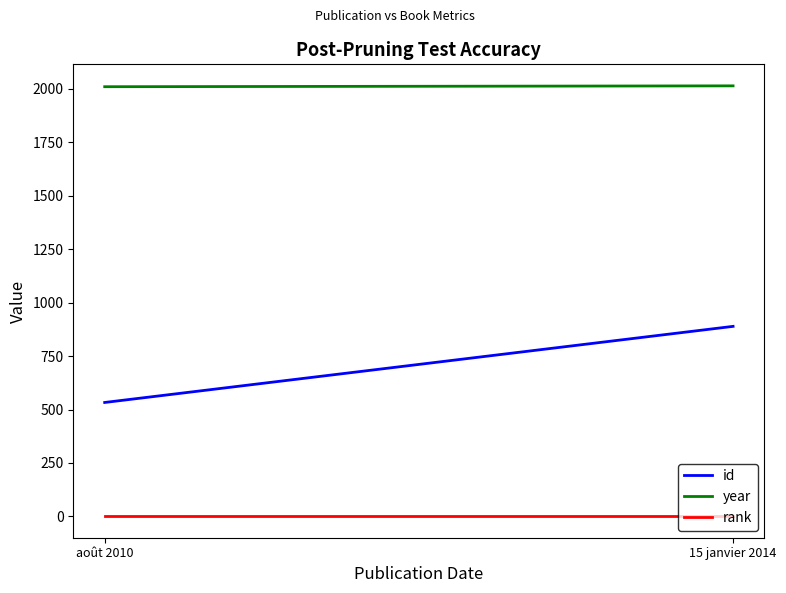

What is the spread (max minus min) of values at août 2010?

2009